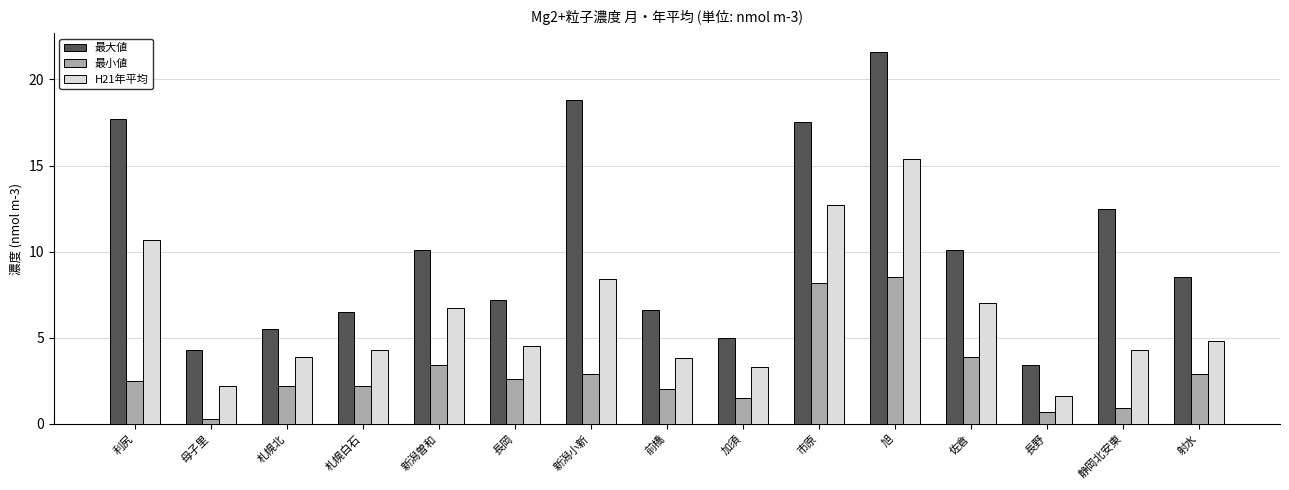

Reading left to right, what are all the values shown in this chart?

最大値: 利尻=17.7	母子里=4.3	札幌北=5.5	札幌白石=6.5	新潟曽和=10.1	長岡=7.2	新潟小新=18.8	前橋=6.6	加須=5.0	市原=17.5	旭=21.6	佐倉=10.1	長野=3.4	静岡北安東=12.5	射水=8.5
最小値: 利尻=2.5	母子里=0.3	札幌北=2.2	札幌白石=2.2	新潟曽和=3.4	長岡=2.6	新潟小新=2.9	前橋=2.0	加須=1.5	市原=8.2	旭=8.5	佐倉=3.9	長野=0.7	静岡北安東=0.9	射水=2.9
H21年平均: 利尻=10.7	母子里=2.2	札幌北=3.9	札幌白石=4.3	新潟曽和=6.7	長岡=4.5	新潟小新=8.4	前橋=3.8	加須=3.3	市原=12.7	旭=15.4	佐倉=7.0	長野=1.6	静岡北安東=4.3	射水=4.8